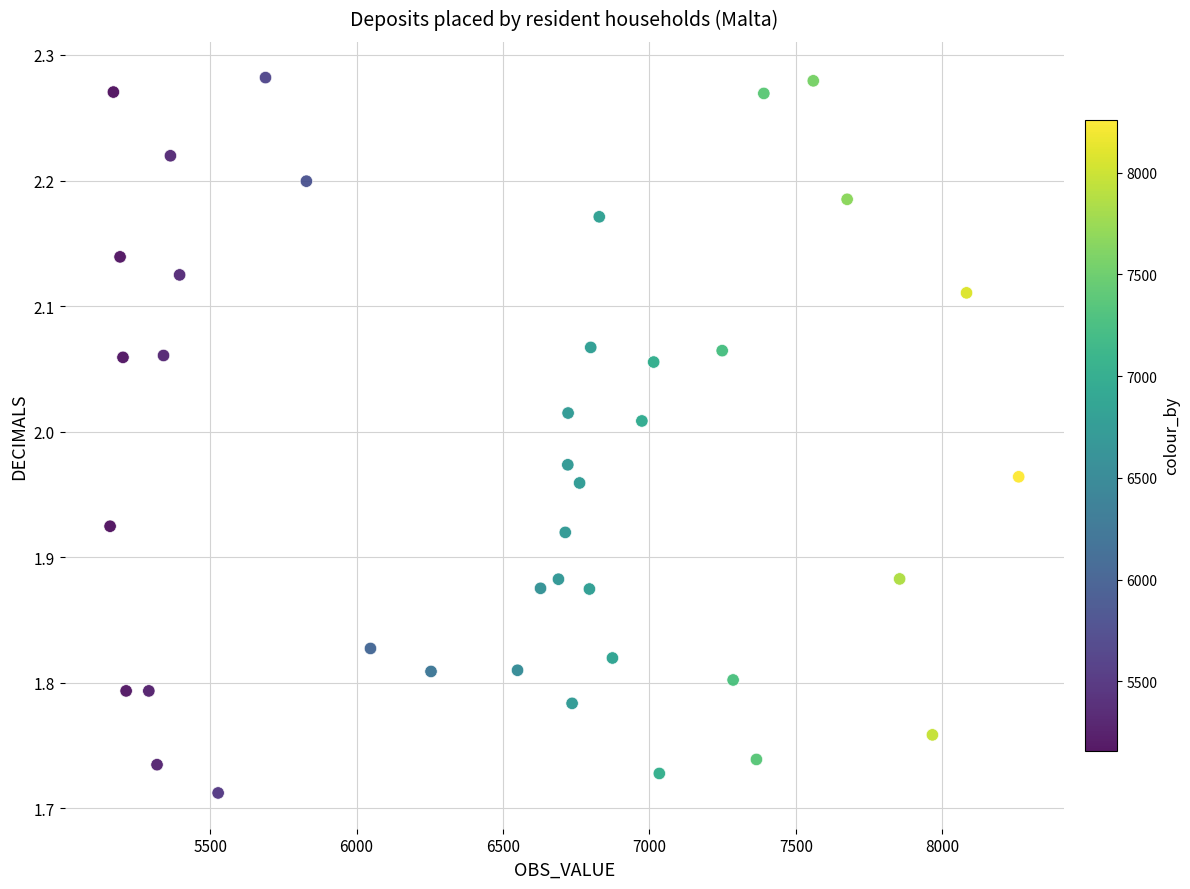

What is the range of Y values (max minus min)?

0.6